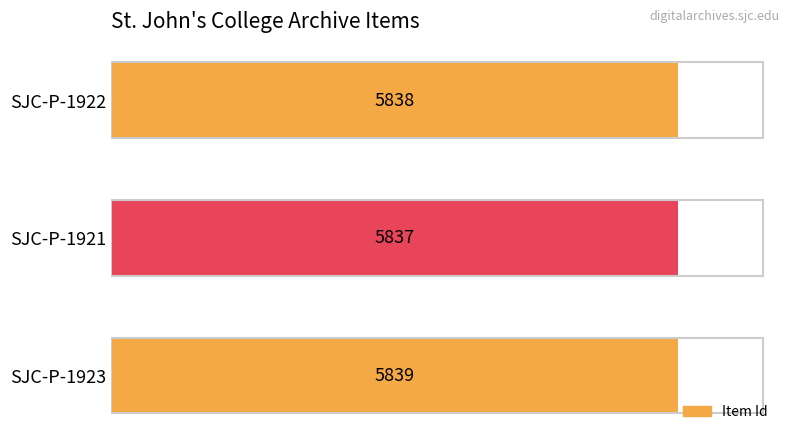

What is the ratio of the value at SJC-P-1922 to the value at SJC-P-1923?

1.0